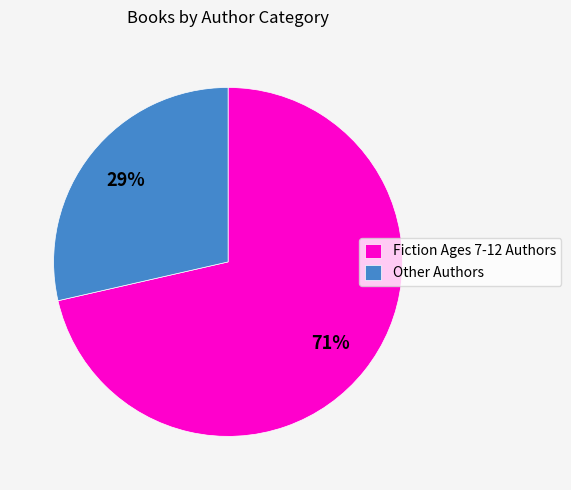

What is the ratio of the value at Other Authors to the value at Fiction Ages 7-12 Authors?

0.4